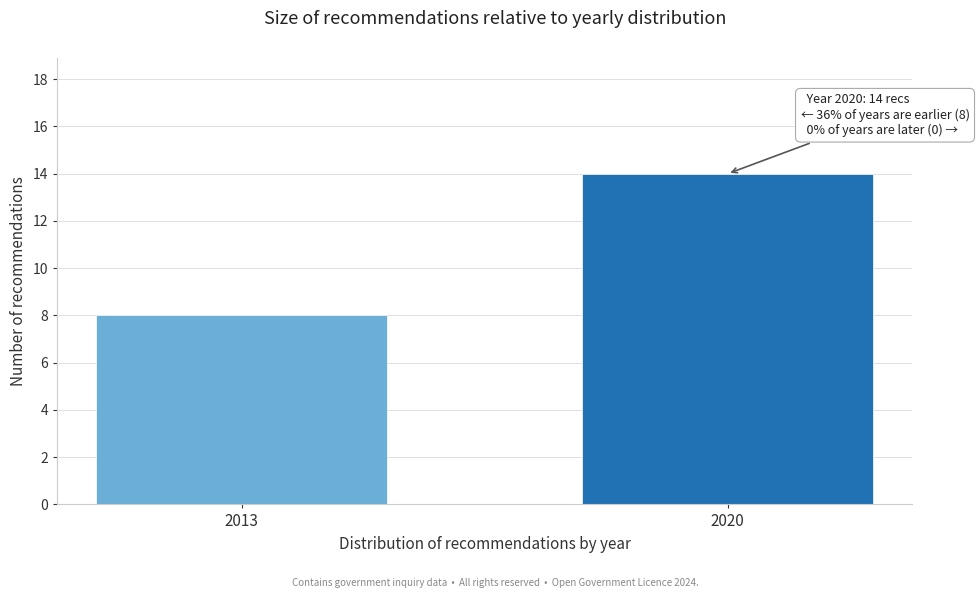

Reading left to right, list all the values displayed in this chart.

8	14